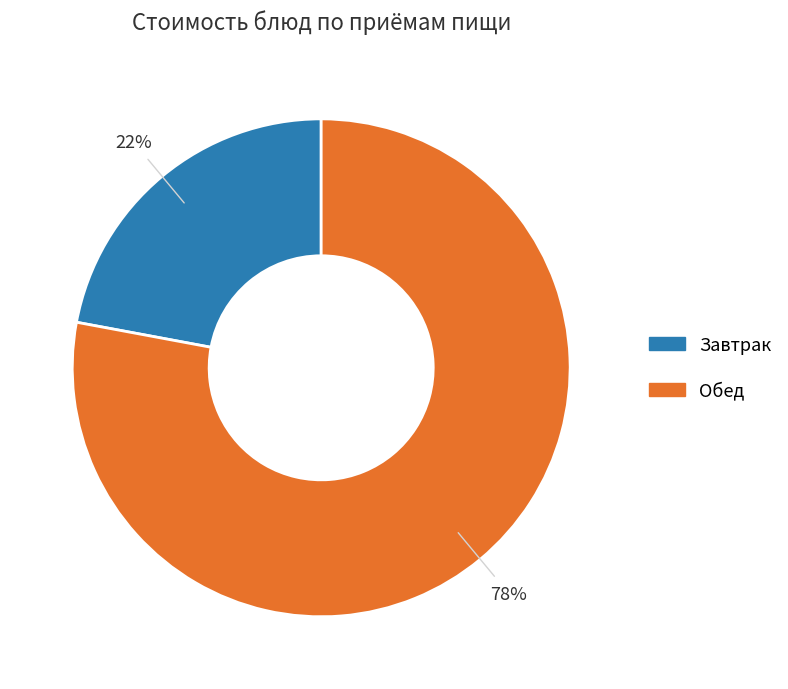

What is the largest slice in the pie chart?

Обед